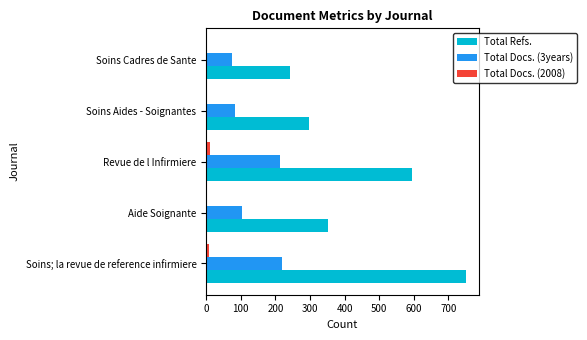

The value of Total Docs. (3years) at Soins Aides - Soignantes is 41. True or false?

False